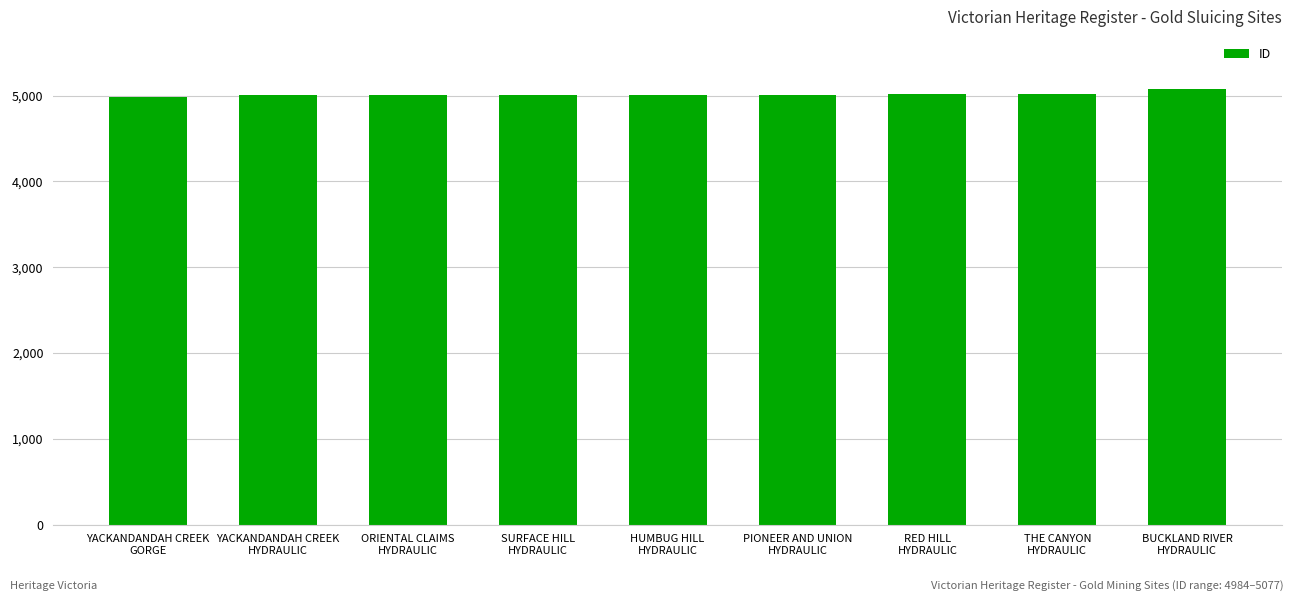

True or false: the data shows 8078 at PIONEER AND UNION
HYDRAULIC.

False